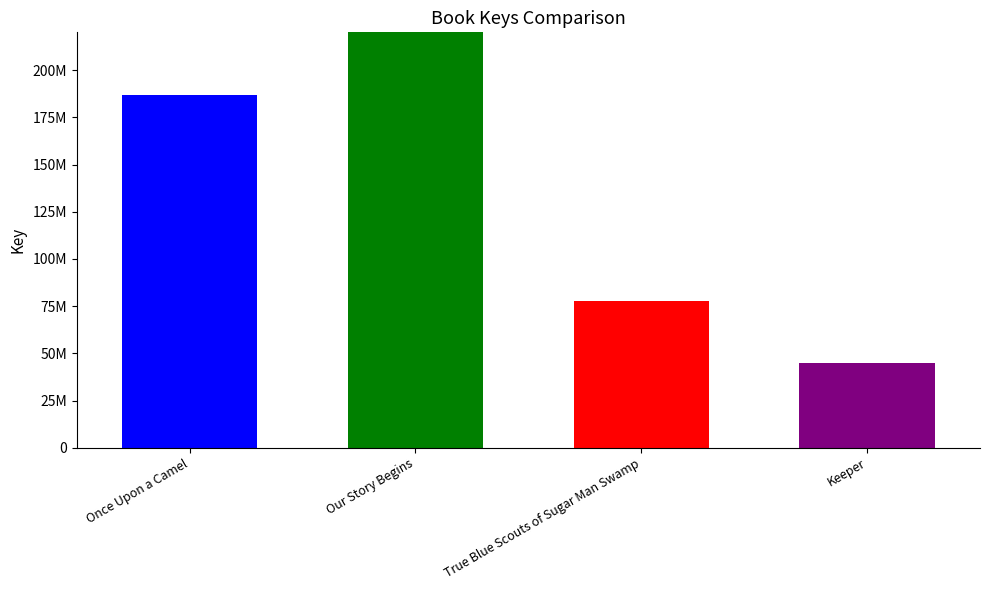

Reading left to right, what are all the values shown in this chart?

Once Upon a Camel=187003424	Our Story Begins=575549979	True Blue Scouts of Sugar Man Swamp=77683931	Keeper=44734568